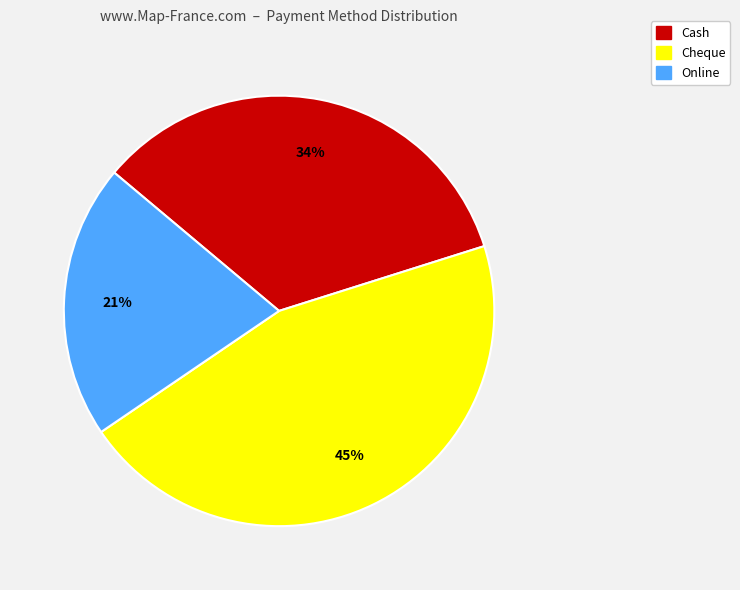

Does any single category account for the majority?

No